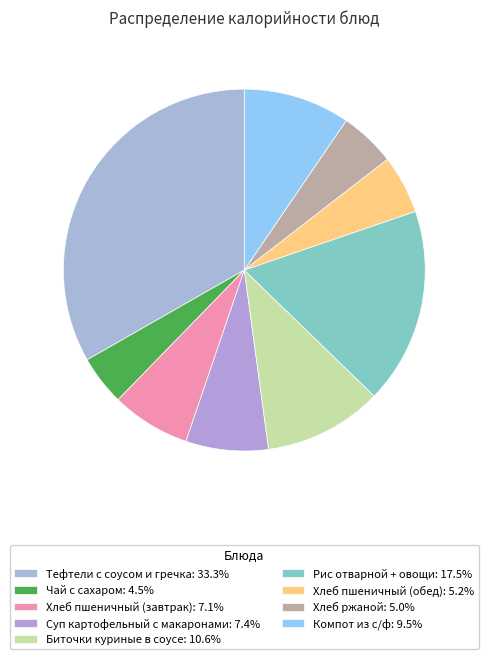

To the nearest percent, what portion does Хлеб пшеничный (завтрак) represent?

7%